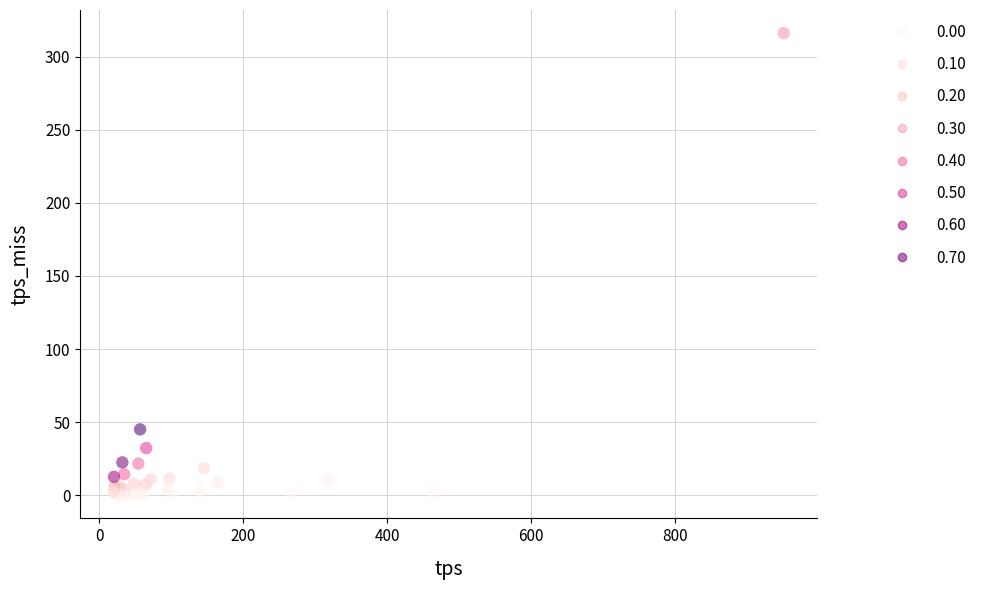

What Y value in the scatter plot is closest to 158?

45.1